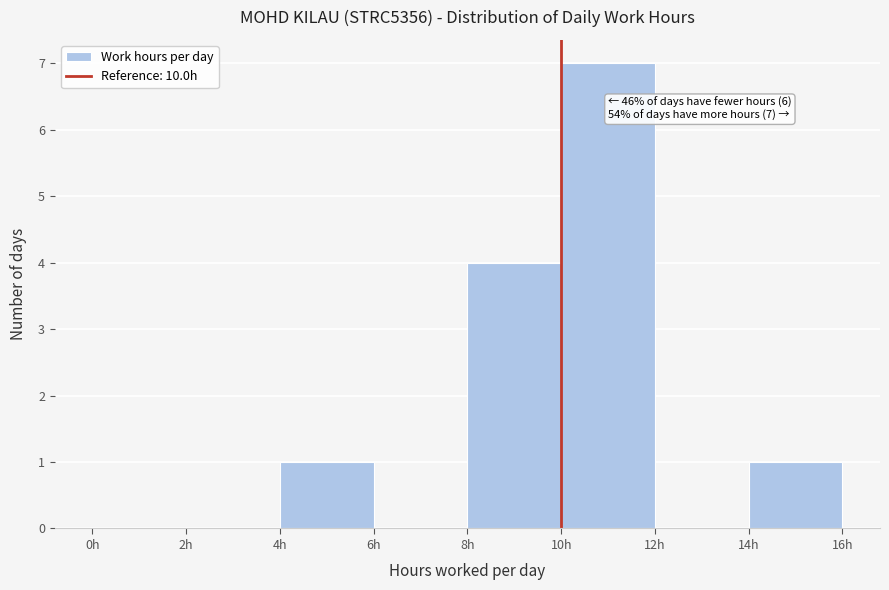

Which range on the x-axis has the tallest bar?

10 to 12